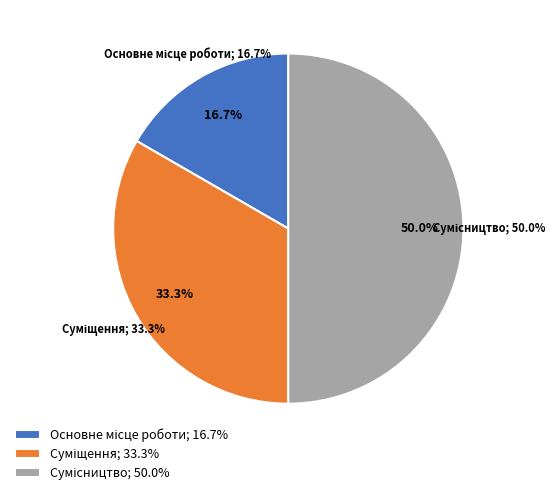

To the nearest percent, what portion does Суміщення represent?

33%